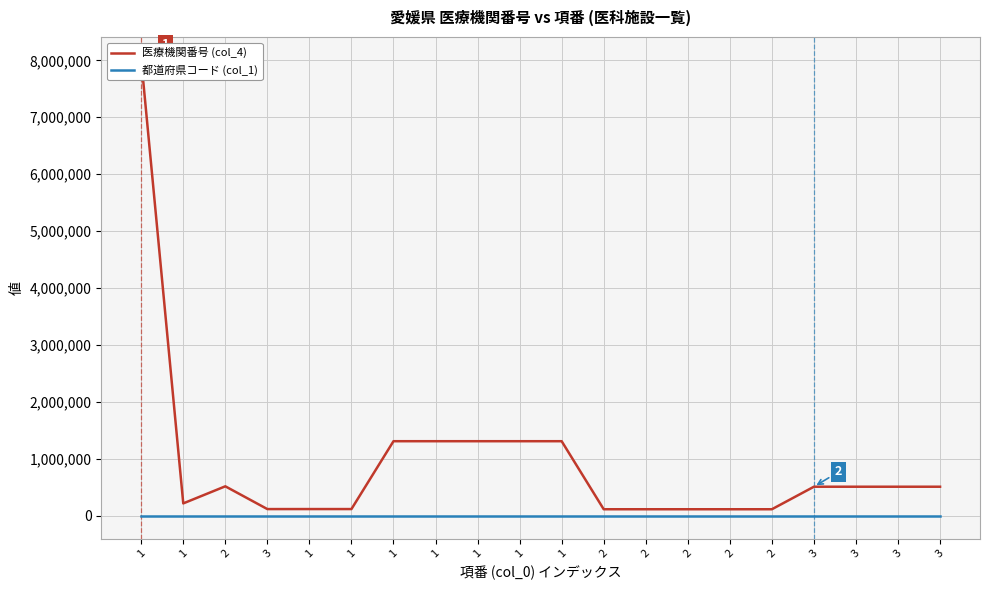

How many series are shown in this chart?

2